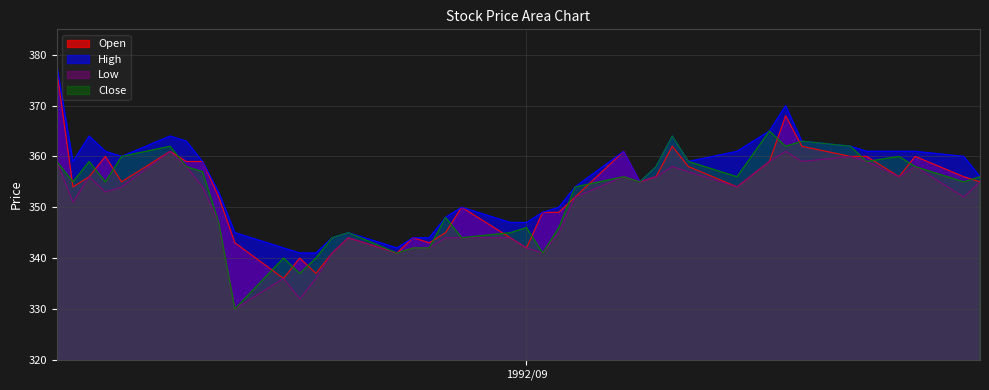

What is the minimum value for Low?

330